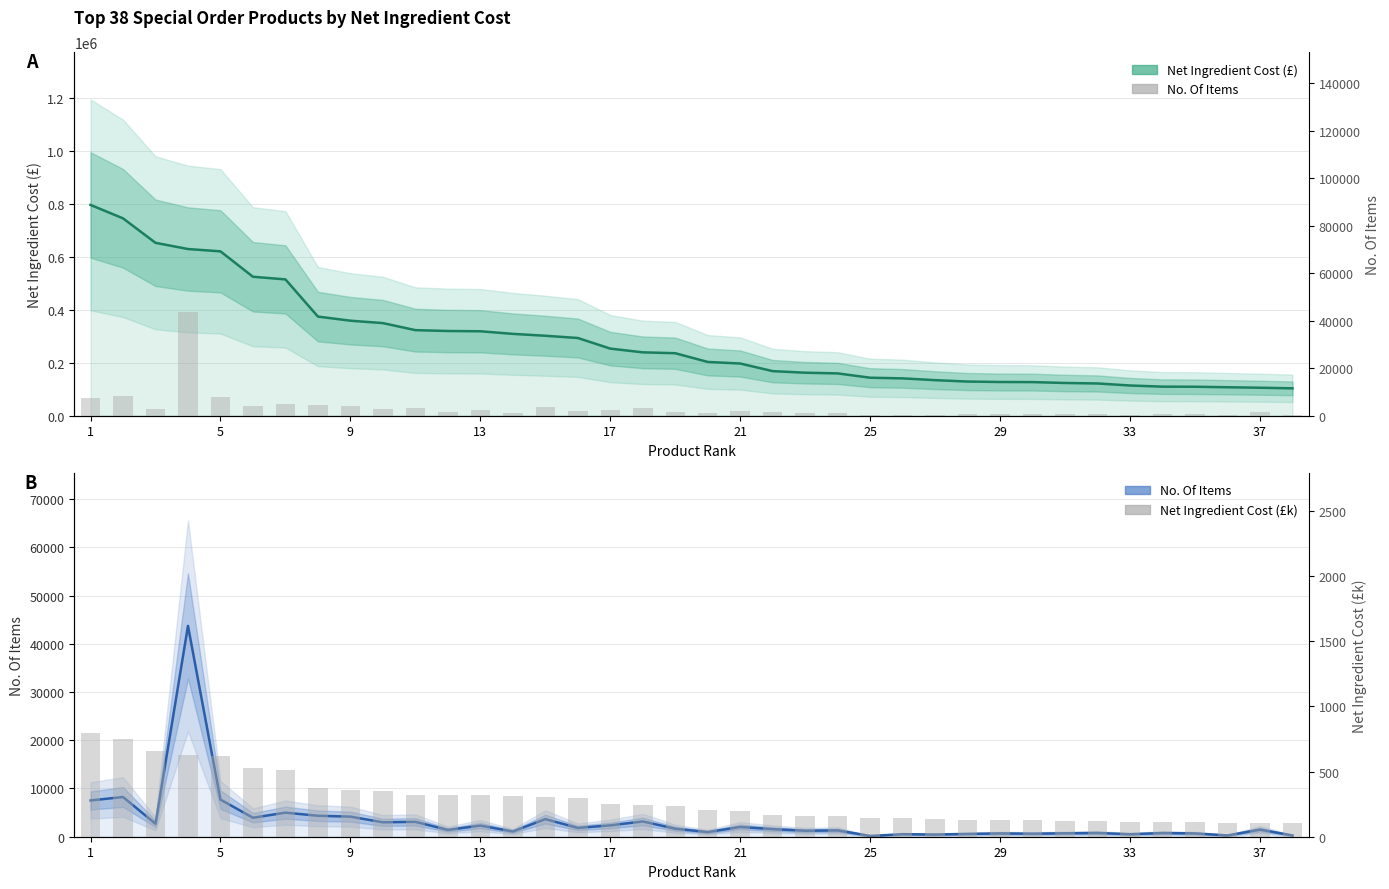

True or false: NIC (£k) has a value of 141.3 at 25.

True